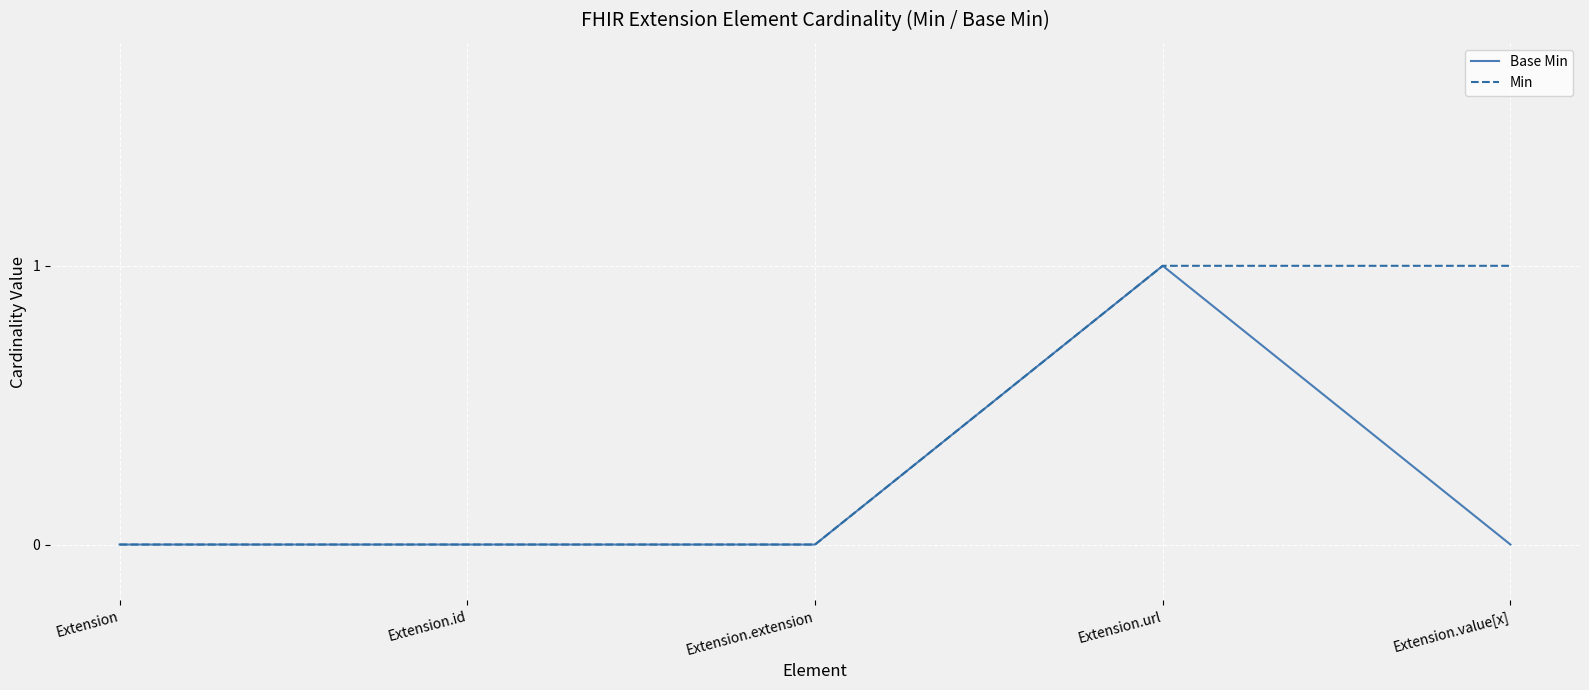

Rank the series by their average value, from highest to lowest.

Min, Base Min